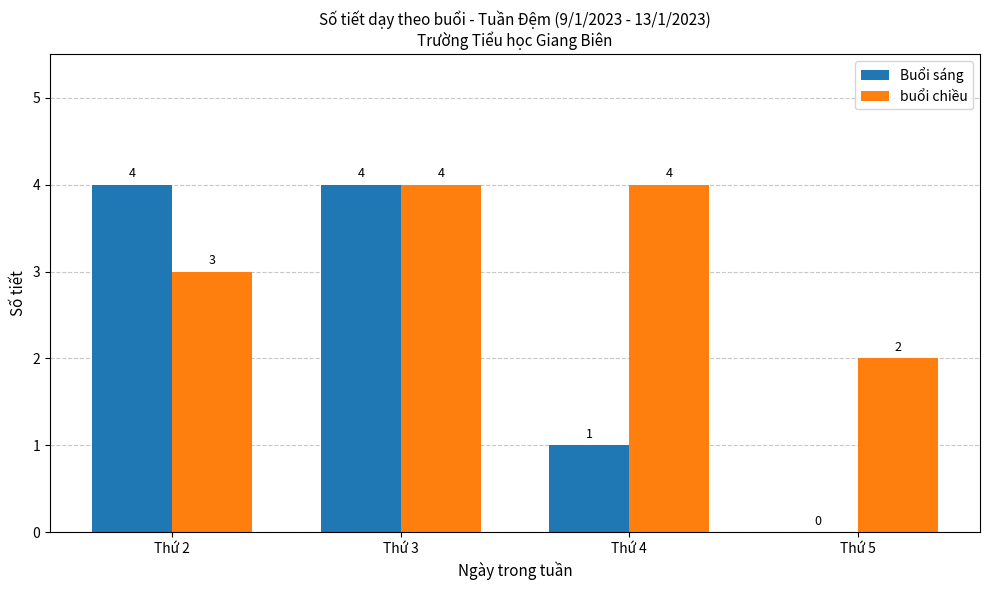

What is the maximum value shown in the chart?

4